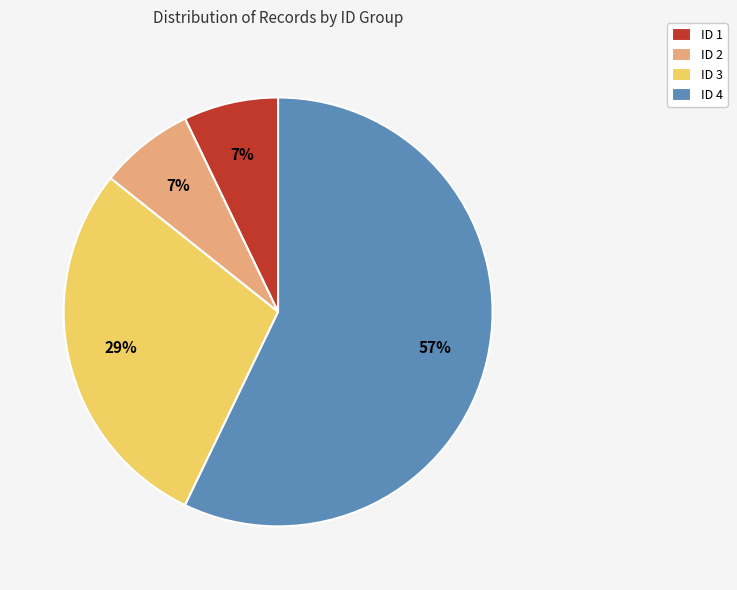

True or false: ID 4 accounts for 69% of the total.

False